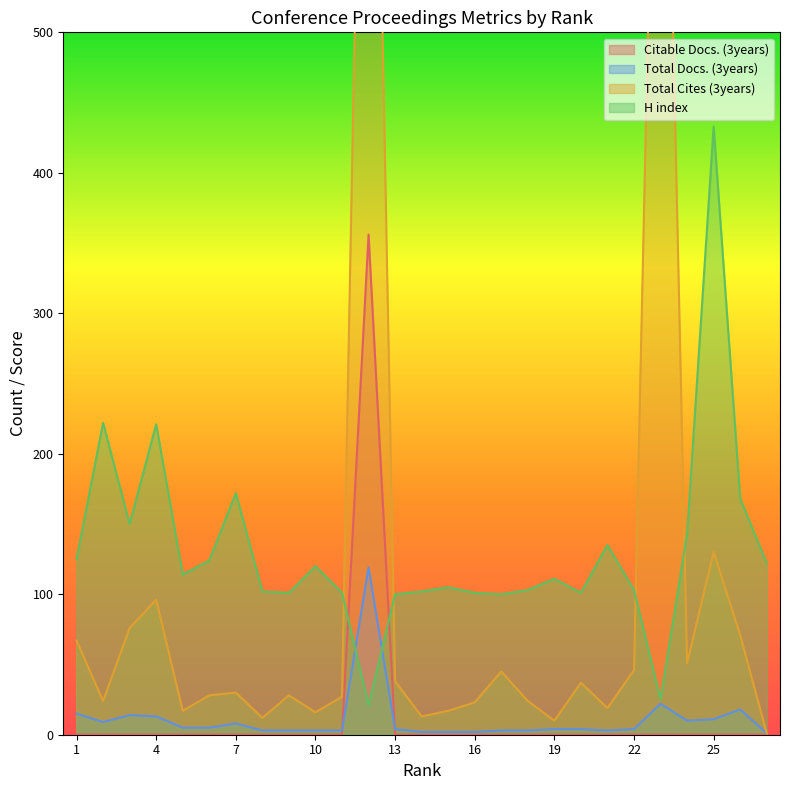

What is the value of the Total Docs. (3years) point at the 9th from the left?

3